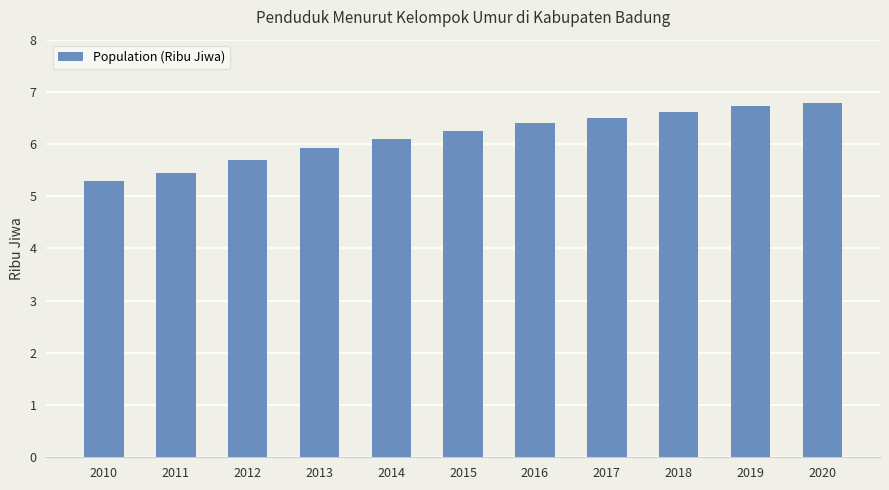

What is the approximate value at 2017?

6.5